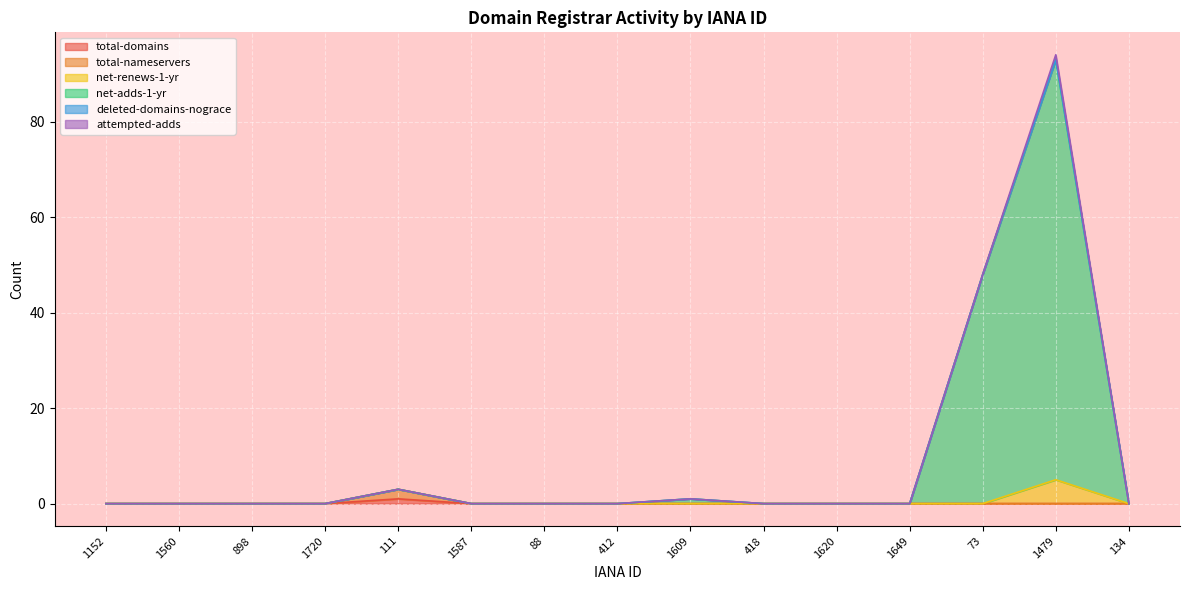

What is the average value of the net-adds-1-yr series?

10